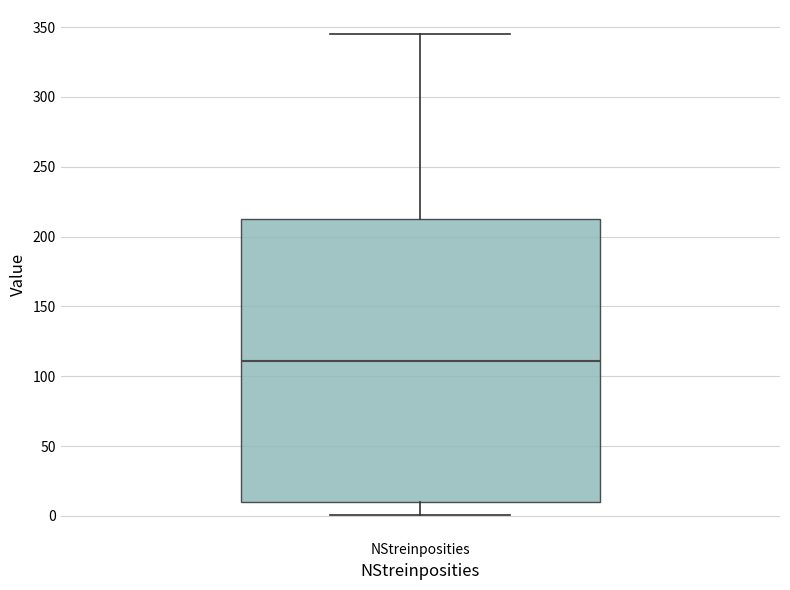

Where is the upper edge of the box for NStreinposities on the y-axis? The values are not printed on the chart, so give them approximately, as read against the axis.

215